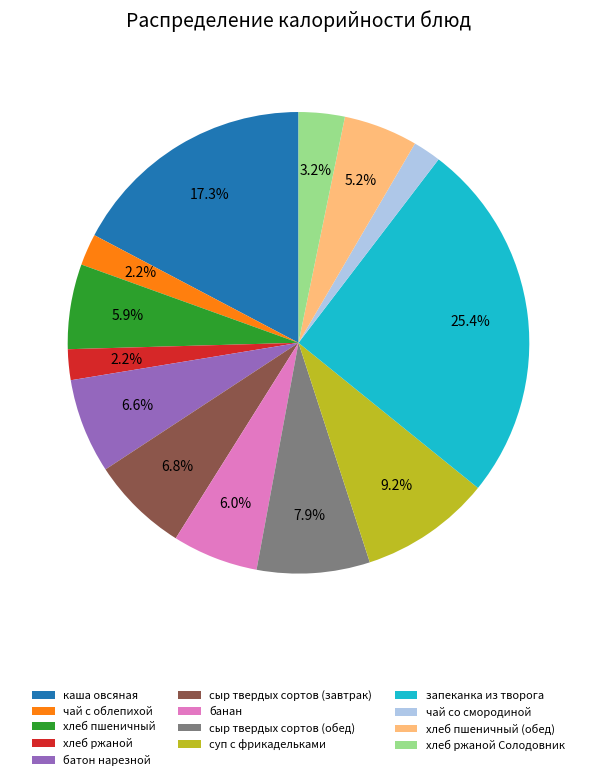

To the nearest percent, what is the combined percentage of запеканка из творога and чай со смородиной?

27%